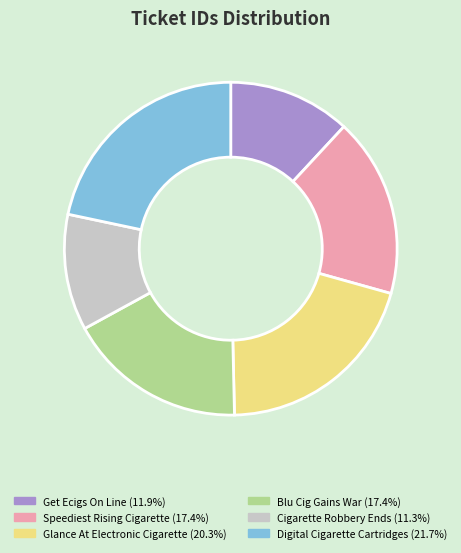

Do Get Ecigs On Line (11.9%) and Cigarette Robbery Ends (11.3%) together represent more than half of the pie?

No